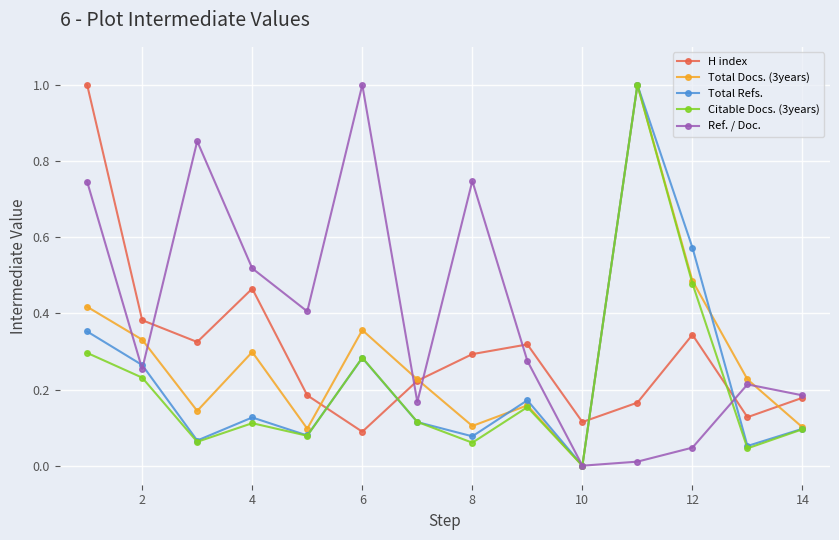

What is the maximum value shown in the chart?

1.0